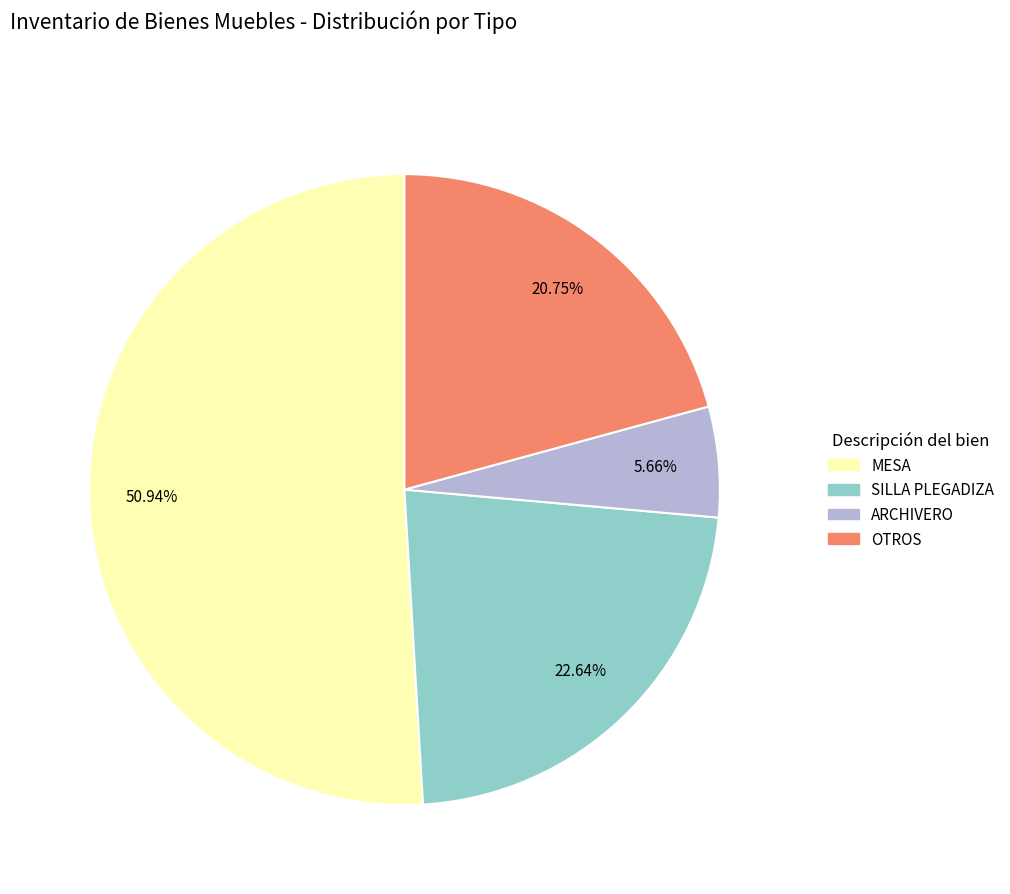

To the nearest percent, what is the average slice percentage?

25%